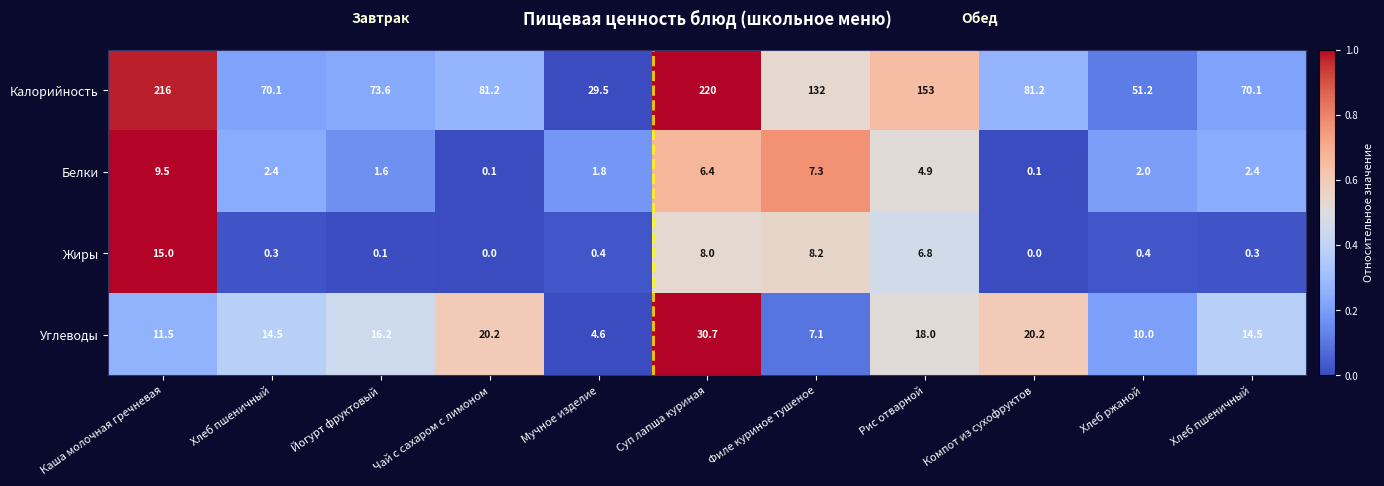

Which has a higher value, Компот из сухофруктов or Хлеб ржаной?

Компот из сухофруктов